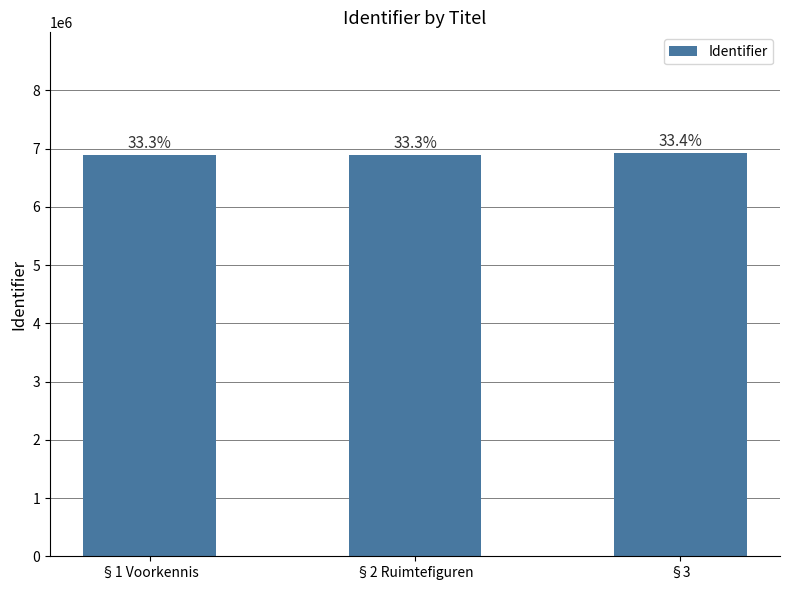

Reading left to right, extract all data points from this chart.

§1 Voorkennis=6886952	§2 Ruimtefiguren=6886967	§3=6920865